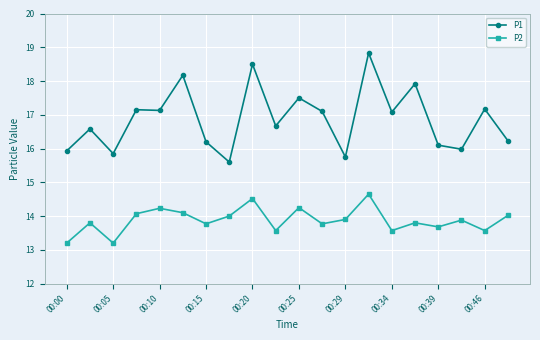

What is the value of the P2 point at the 5th from the left?

14.2